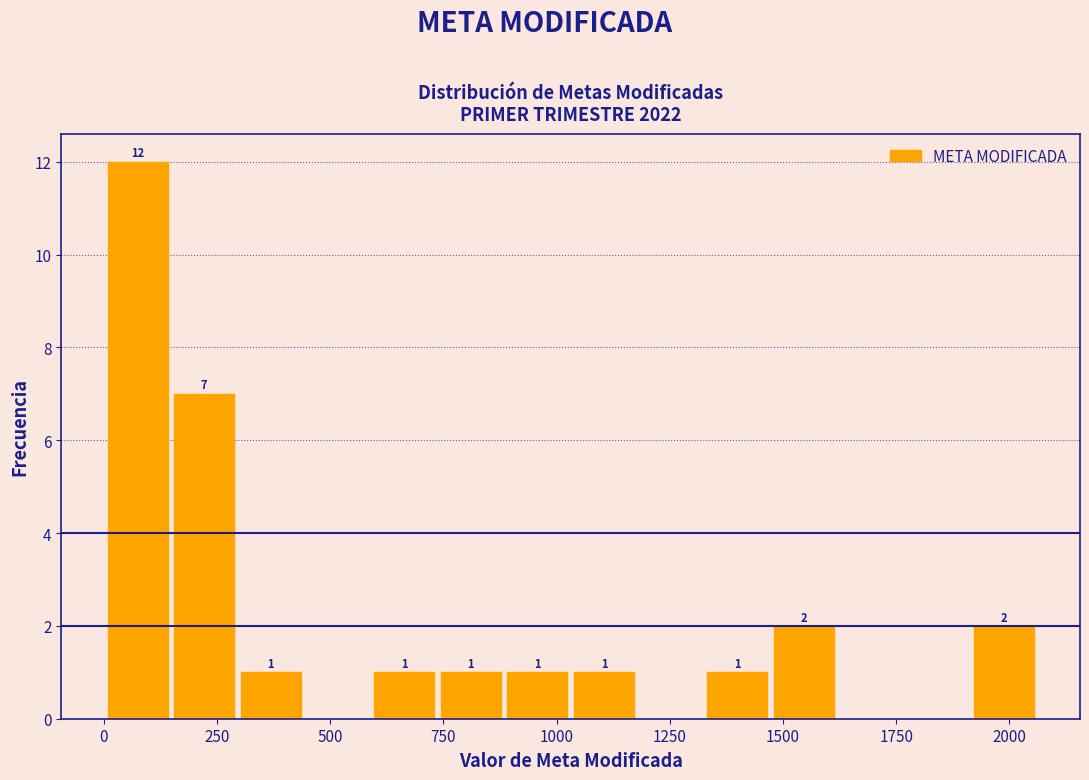

Read against the x-axis, roughly where is the centre of the tallest bar?

50